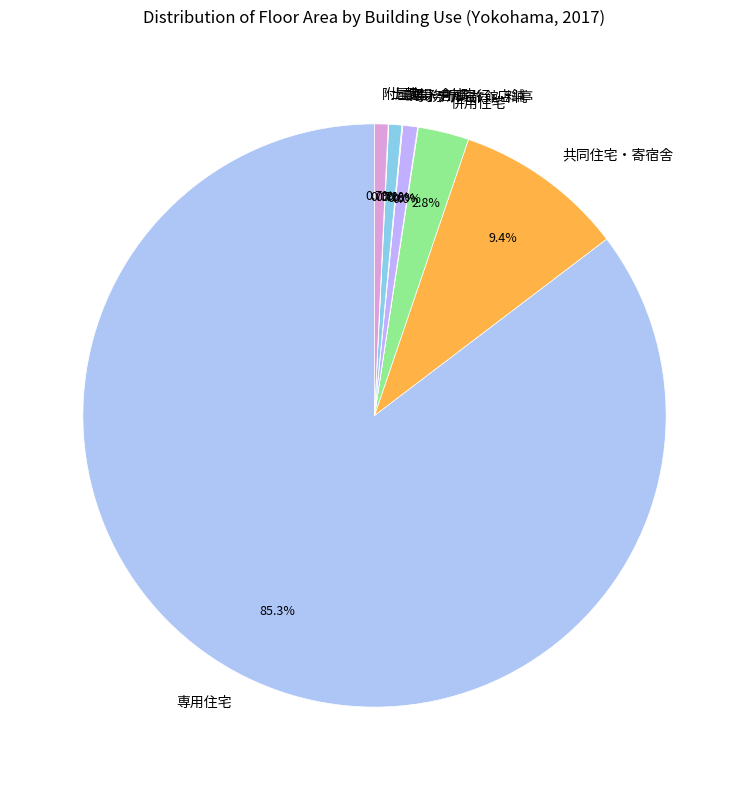

Is there a majority slice in this chart?

Yes